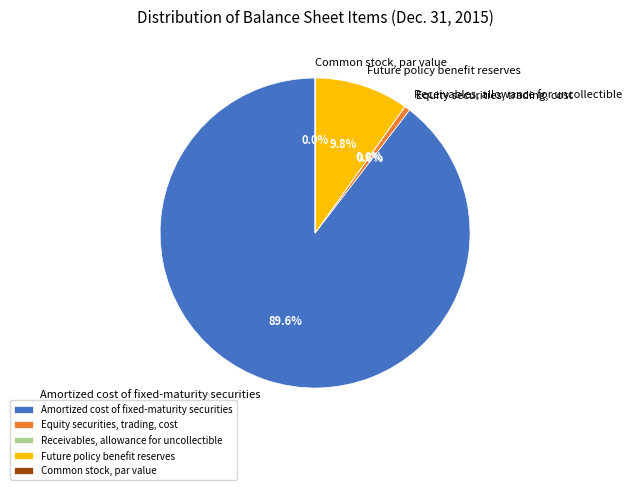

Combined, what portion of the pie is Amortized cost of fixed-maturity securities and Equity securities, trading, cost?

90.2%